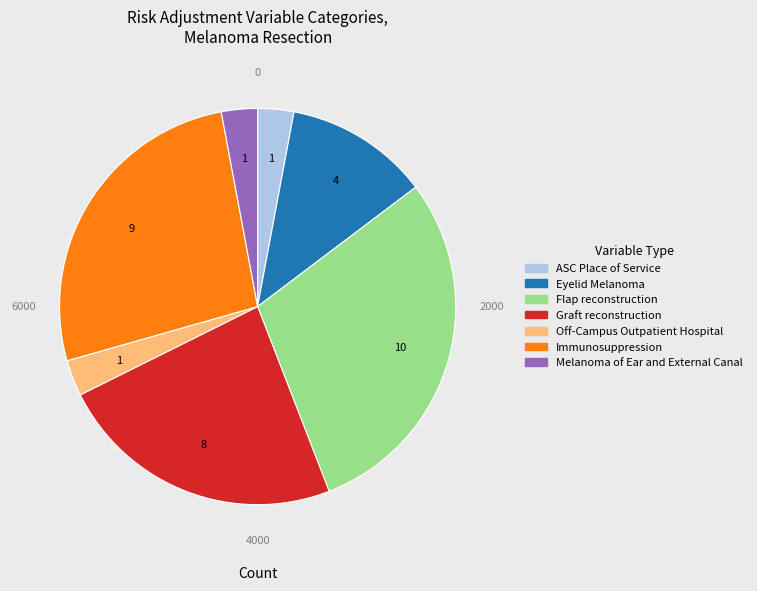

Does any single category account for the majority?

No